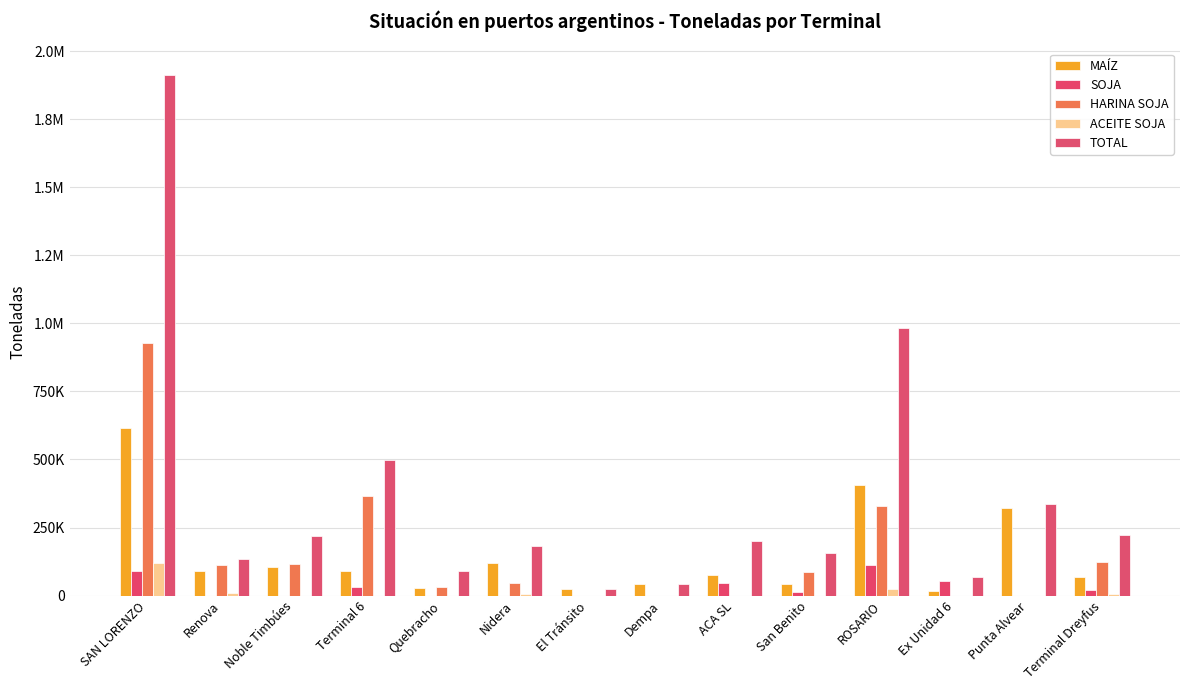

What is the sum of all ACEITE SOJA values?

165072.0